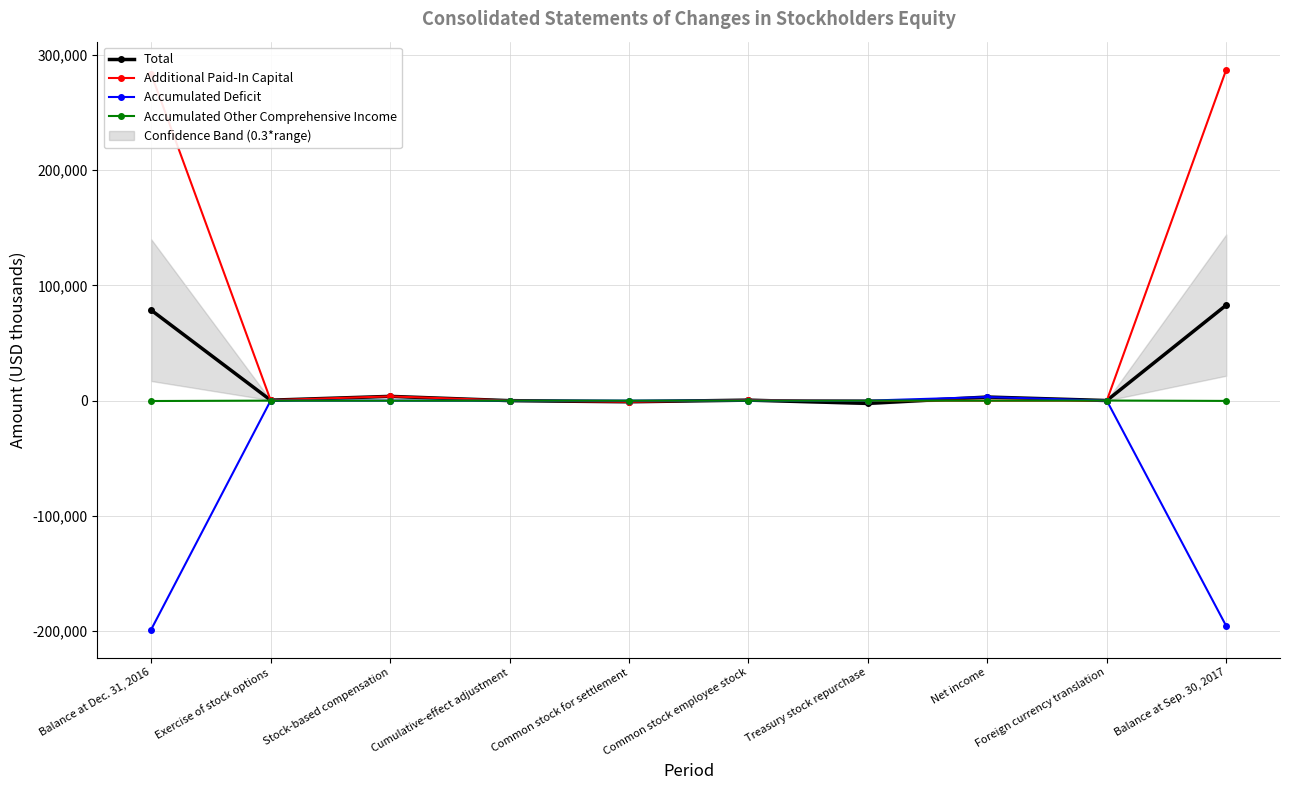

How many data points in Total are less than 446?

5